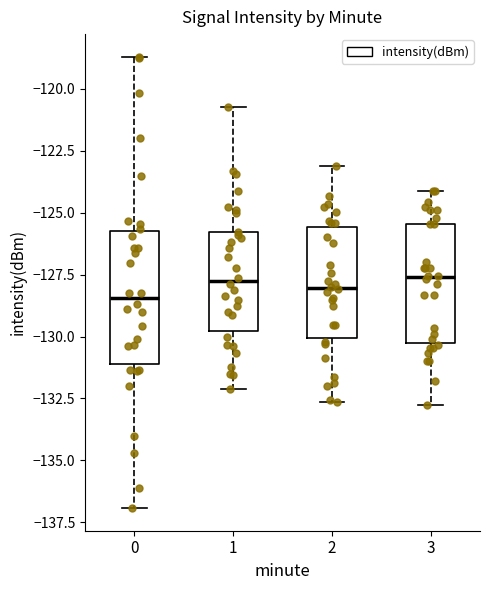

Which box is the tallest, from its lower edge to its upper edge?

0